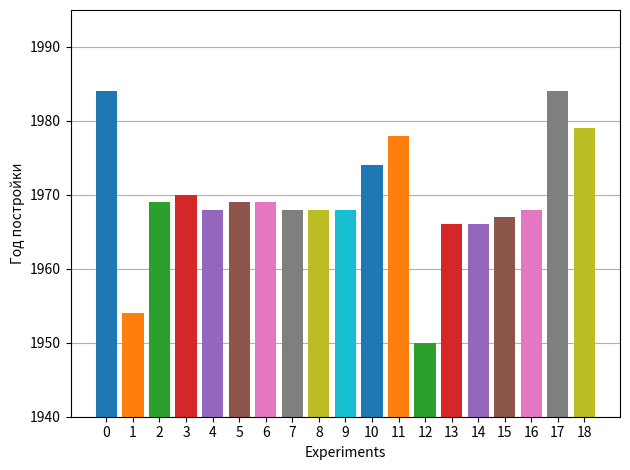

Reading left to right, transcribe all the data shown in this chart.

20LR202A=1984	20LR246=1954	50L2=1969	50L4=1970	50L7=1968	50L8=1969	50L13=1969	75GB4=1968	75GB7=1968	75GB8=1968	75GB10B=1974	75GB20A=1978	BX162=1950	E1=1966	E4=1966	E9=1967	KP42=1968	4K44=1984	5K53=1979